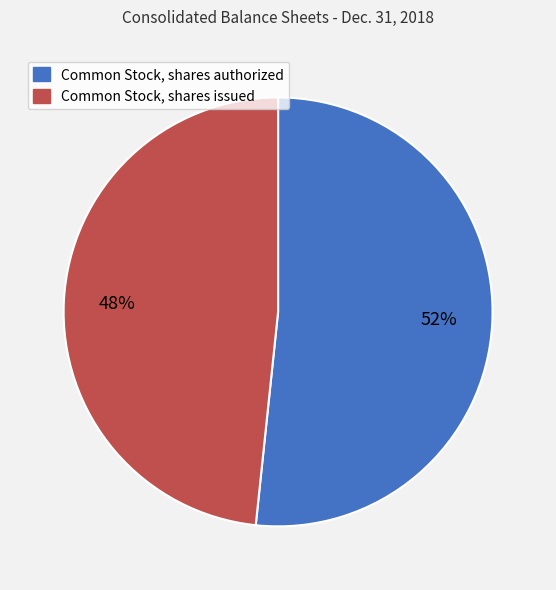

The Common Stock, shares issued slice represents 48% of the pie. True or false?

True